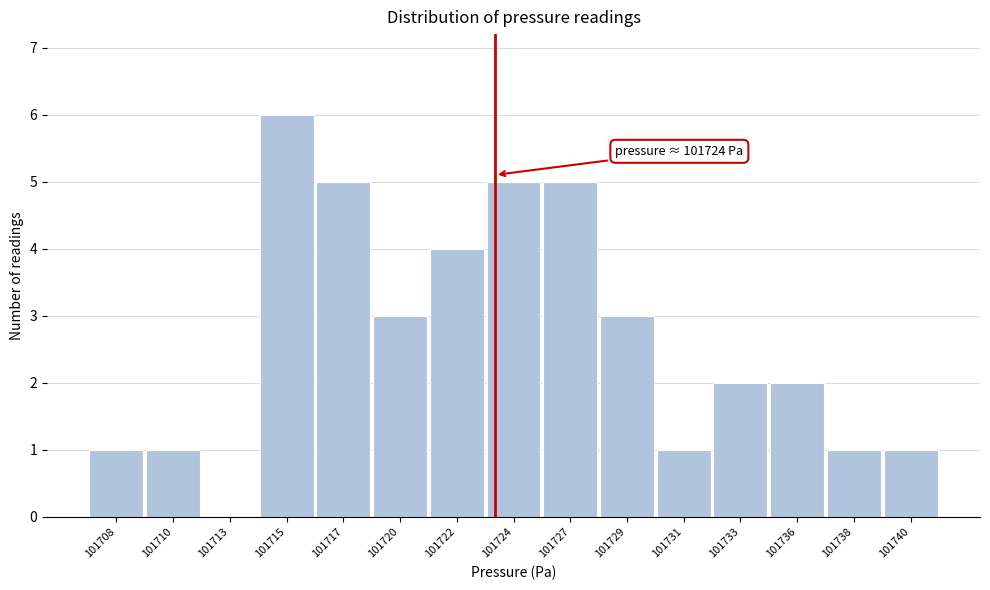

Reading left to right, transcribe all the data shown in this chart.

101708=1	101710=1	101713=0	101715=6	101717=5	101720=3	101722=4	101724=5	101727=5	101729=3	101731=1	101733=2	101736=2	101738=1	101740=1